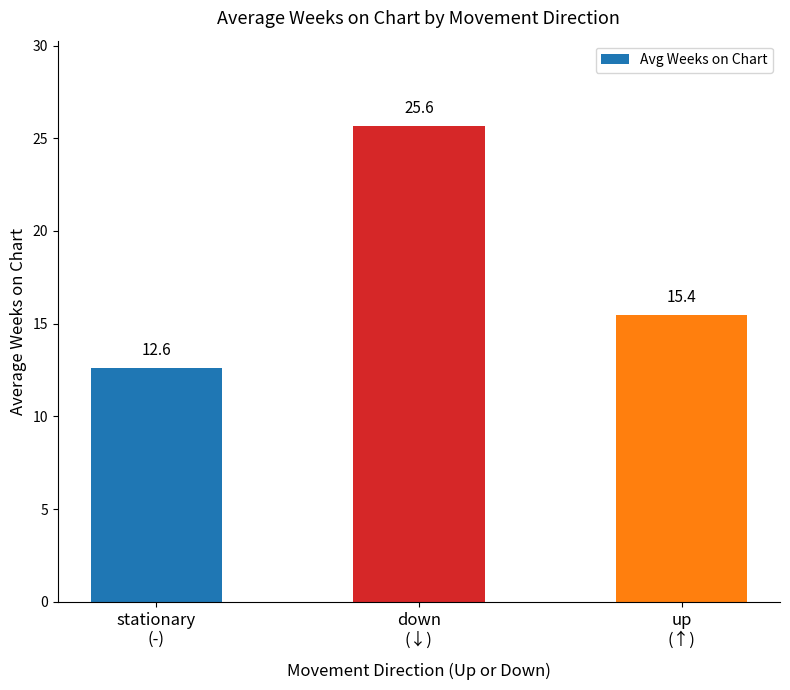

Which category has the highest value across all series?

down
(↓)